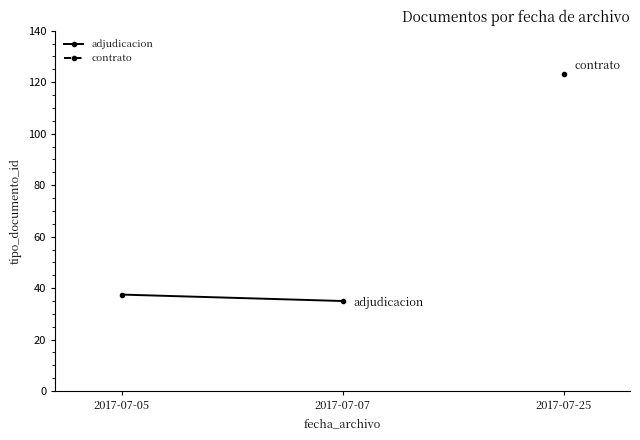

Between 2017-07-07 and 2017-07-05, which is larger?

2017-07-05